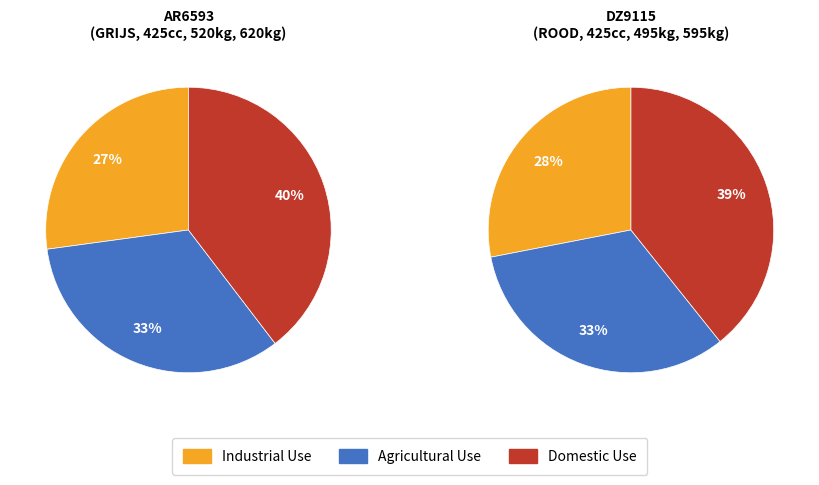

Do DZ9115 and AR6593 together represent more than half of the pie?

Yes